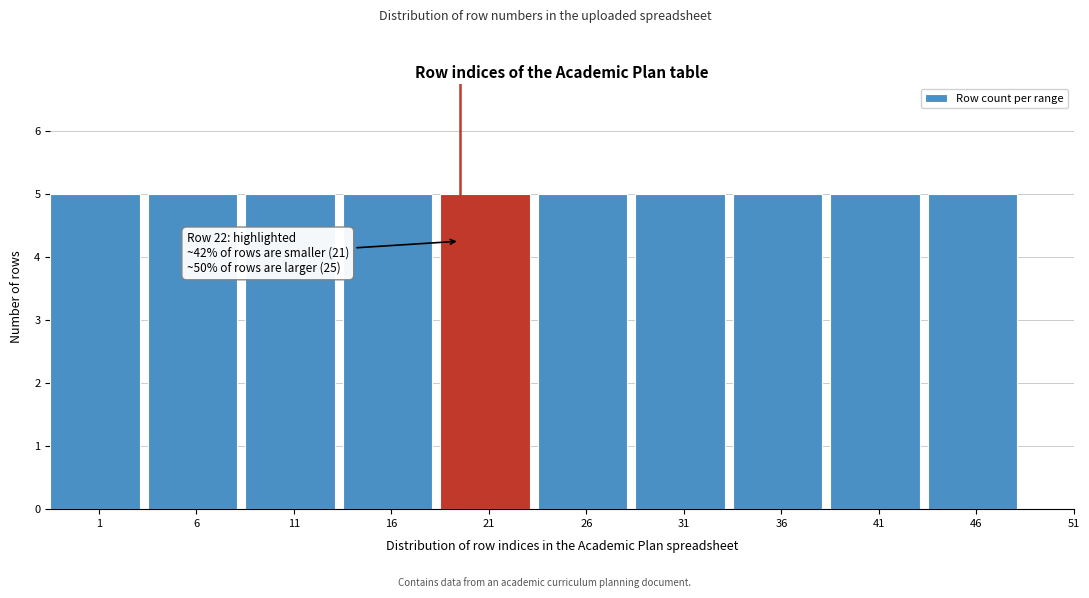

Reading left to right, extract all data points from this chart.

1=5	6=5	11=5	16=5	21=5	26=5	31=5	36=5	41=5	46=5	51=0